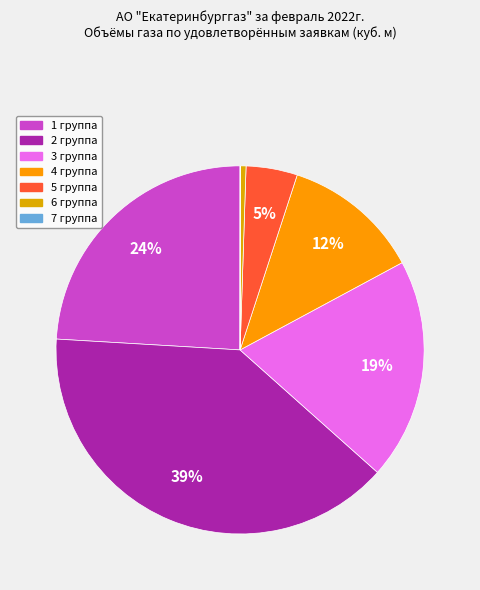

True or false: 4 группа accounts for 6% of the total.

False